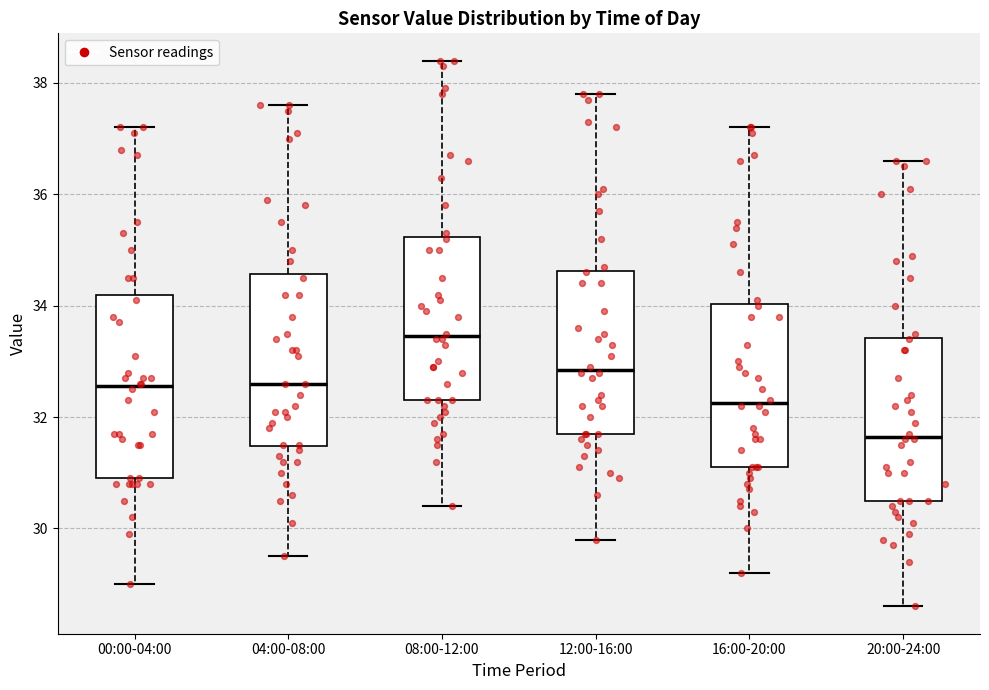

Reading left to right, read every box against the y-axis: the position of its median line, the range the box covers, and the ends of its whiskers. The values are not printed on the chart, so give them approximately, as read against the axis.

00:00-04:00: median 32.6, box 31.0 to 34.2, whiskers 29.0 to 37.2
04:00-08:00: median 32.6, box 31.4 to 34.6, whiskers 29.6 to 37.6
08:00-12:00: median 33.4, box 32.4 to 35.2, whiskers 30.4 to 38.4
12:00-16:00: median 32.8, box 31.8 to 34.6, whiskers 29.8 to 37.8
16:00-20:00: median 32.2, box 31.2 to 34.0, whiskers 29.2 to 37.2
20:00-24:00: median 31.6, box 30.6 to 33.4, whiskers 28.6 to 36.6